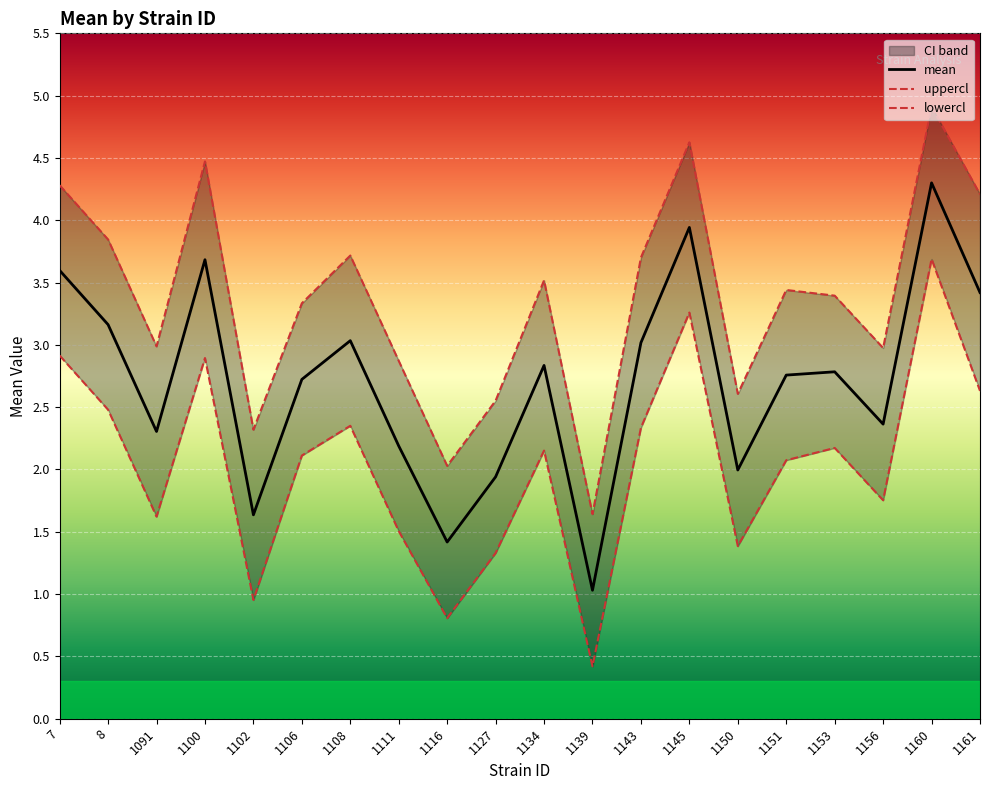

Reading left to right, list all the values displayed in this chart.

mean: 3.6	3.2	2.3	3.7	1.6	2.7	3.0	2.2	1.4	1.9	2.8	1.0	3.0	3.9	2.0	2.8	2.8	2.4	4.3	3.4
uppercl: 4.3	3.8	3.0	4.5	2.3	3.3	3.7	2.9	2.0	2.6	3.5	1.6	3.7	4.6	2.6	3.4	3.4	3.0	4.9	4.2
lowercl: 2.9	2.5	1.6	2.9	1.0	2.1	2.4	1.5	0.8	1.3	2.2	0.4	2.3	3.3	1.4	2.1	2.2	1.8	3.7	2.6